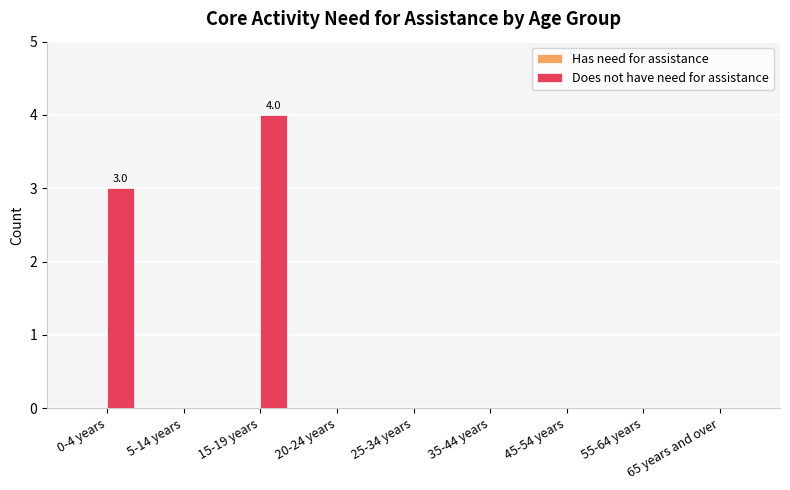

Is it true that the value at 45-54 years is 3?

False